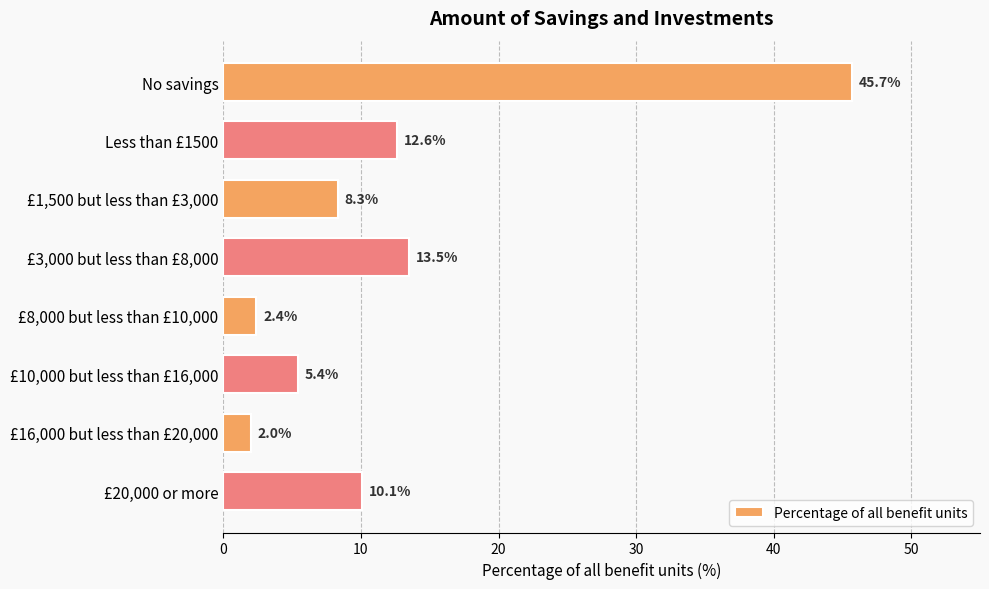

The value at £3,000 but less than £8,000 is 19.2. True or false?

False